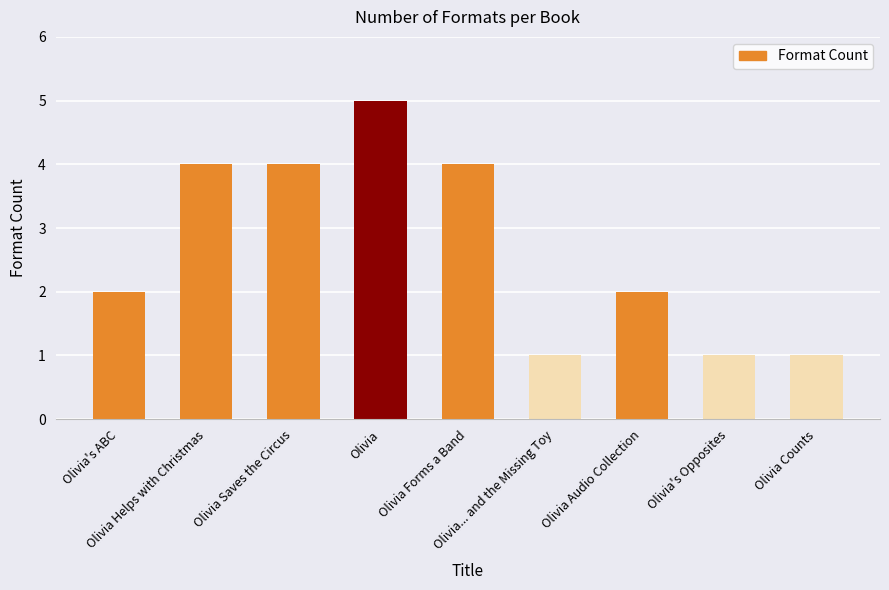

Does the chart contain stacked bars?

No